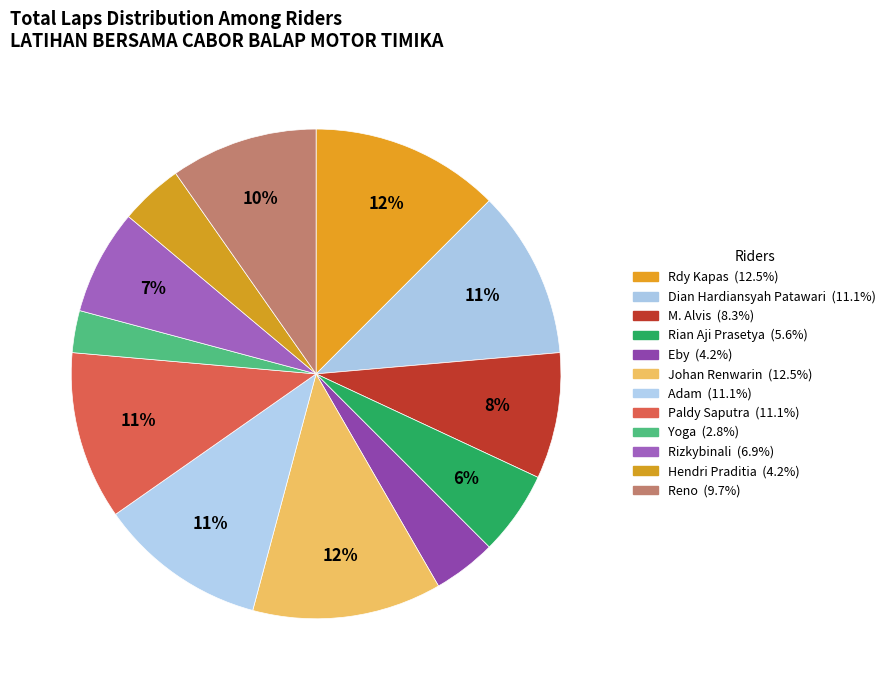

Does Eby account for over 50% of the chart?

No